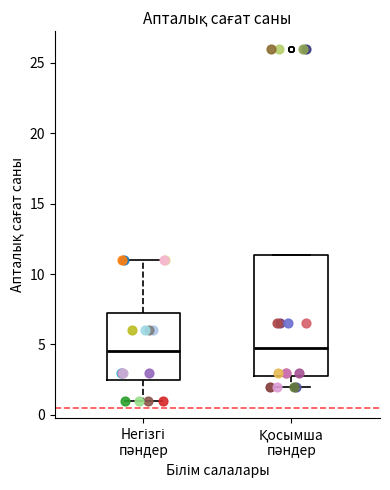

Reading left to right, transcribe this box plot: for each box, give where its median line is, the range the box spans, and where its two whiskers end, as read against the y-axis. The values are not printed on the chart, so give them approximately, as read against the axis.

Негізгі пәндер: median 4.5, box 2.5 to 7.5, whiskers 1.0 to 11.0
Қосымша пәндер: median 5.0, box 3.0 to 11.5, whiskers 2.0 to 11.5